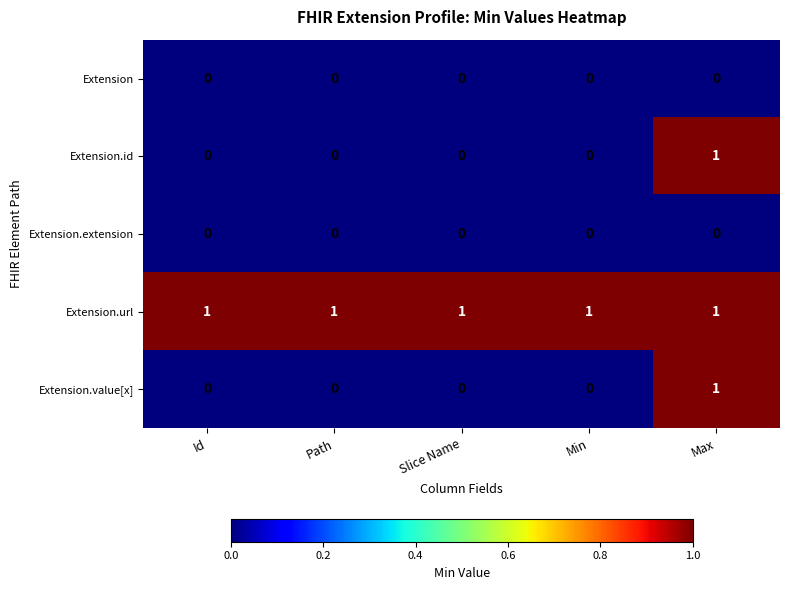

What is the difference between the highest and lowest values at Min?

1